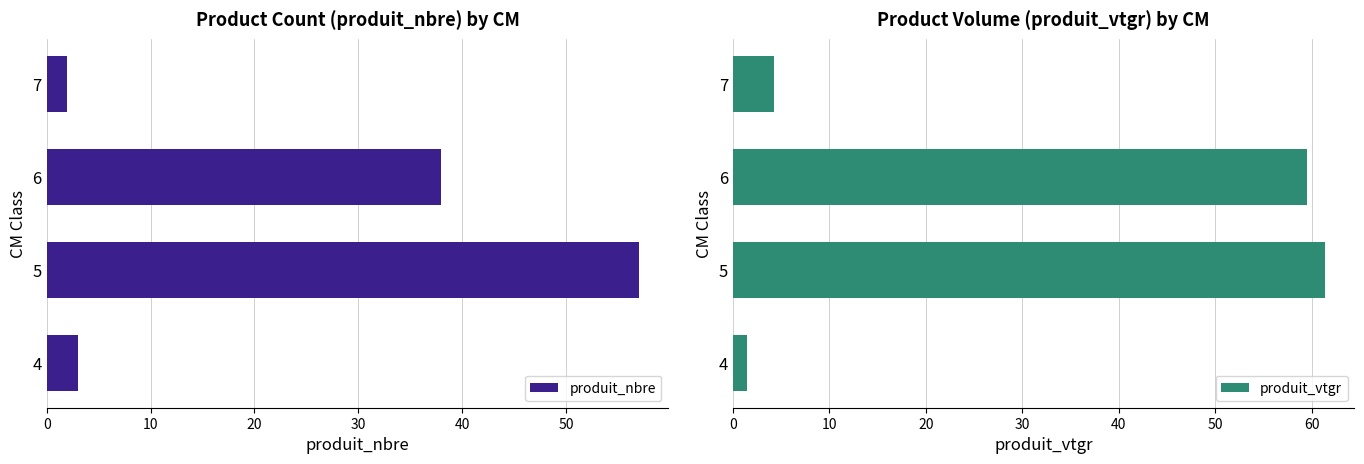

Reading left to right, extract all data points from this chart.

produit_nbre: 3.0	57.0	38.0	2.0
produit_vtgr: 1.5	61.4	59.5	4.3